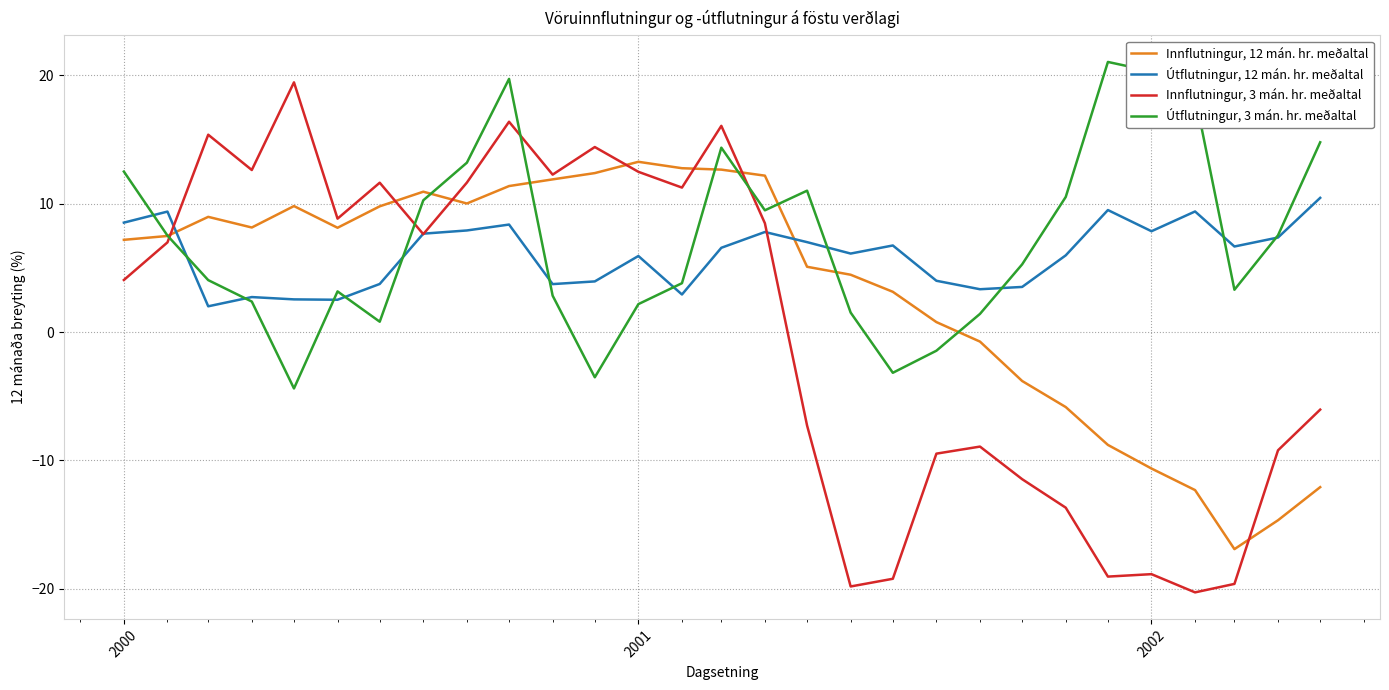

What is the lowest value of the Útflutningur, 3 mán. hr. meðaltal series?

-4.4